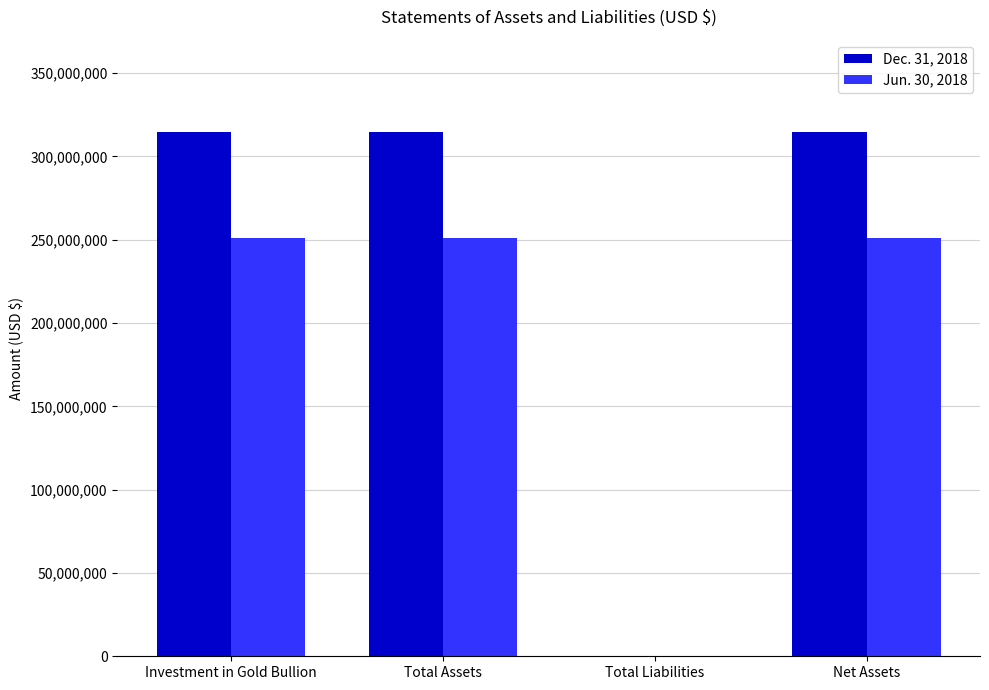

What is the total value across all series at Investment in Gold Bullion?

565470000